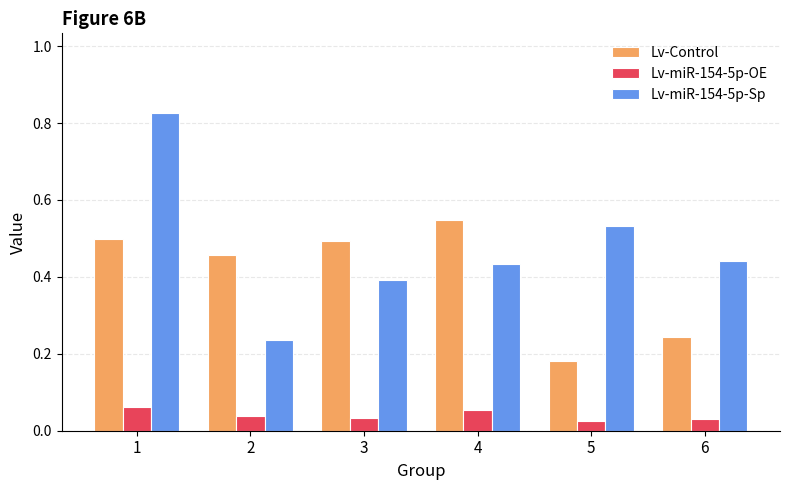

List the series in order of their peak value, lowest first.

Lv-miR-154-5p-OE, Lv-Control, Lv-miR-154-5p-Sp